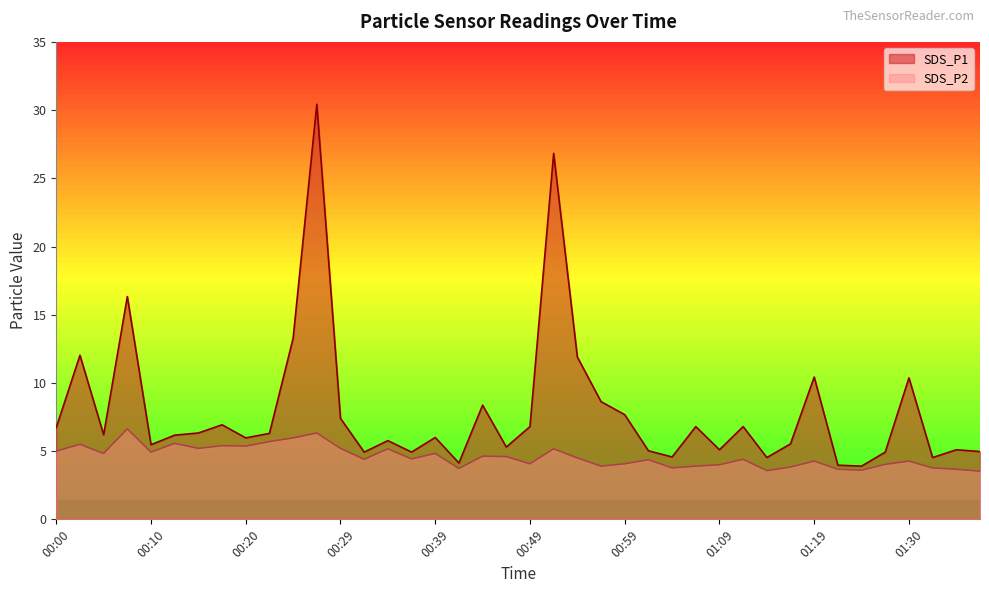

True or false: SDS_P2 and SDS_P1 cross at least once.

False